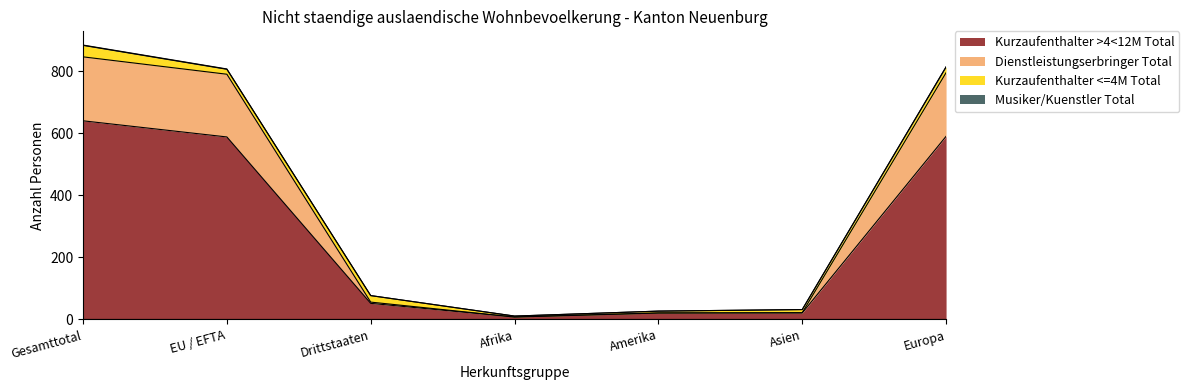

What is the label of the 6th point from the left?

Asien